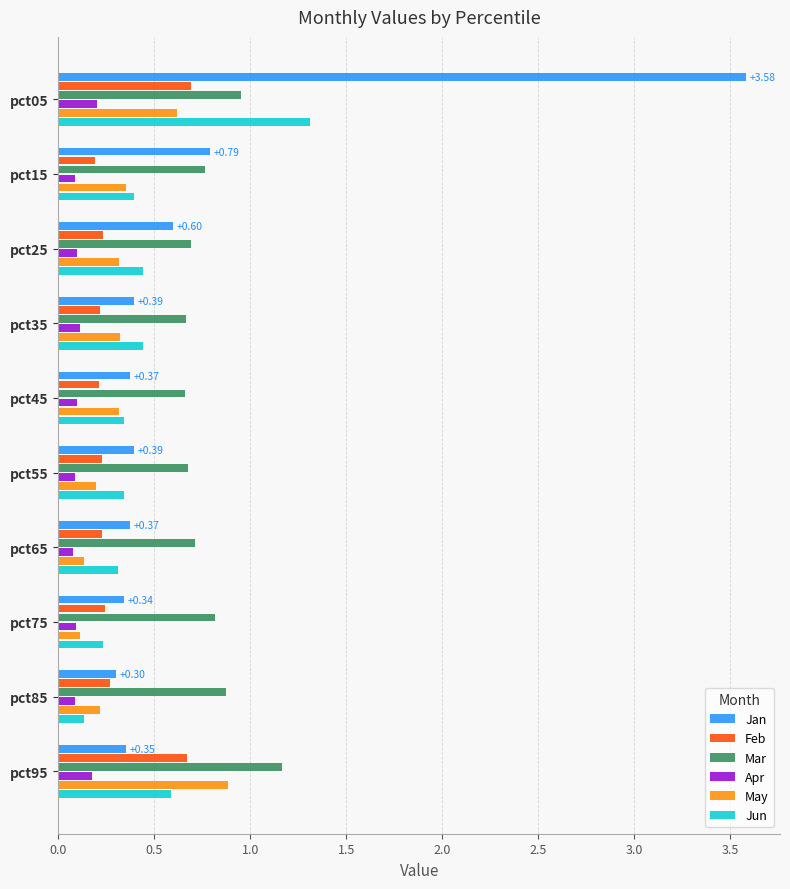

Count the number of data series in this chart.

6